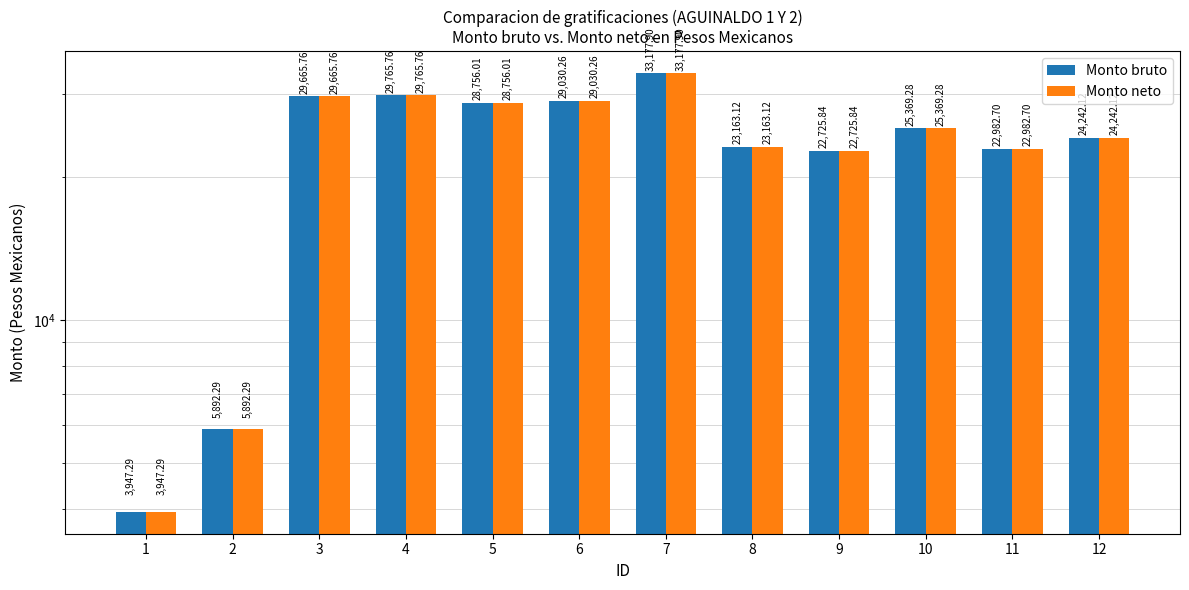

What is the average value of the Monto bruto series?

23226.5